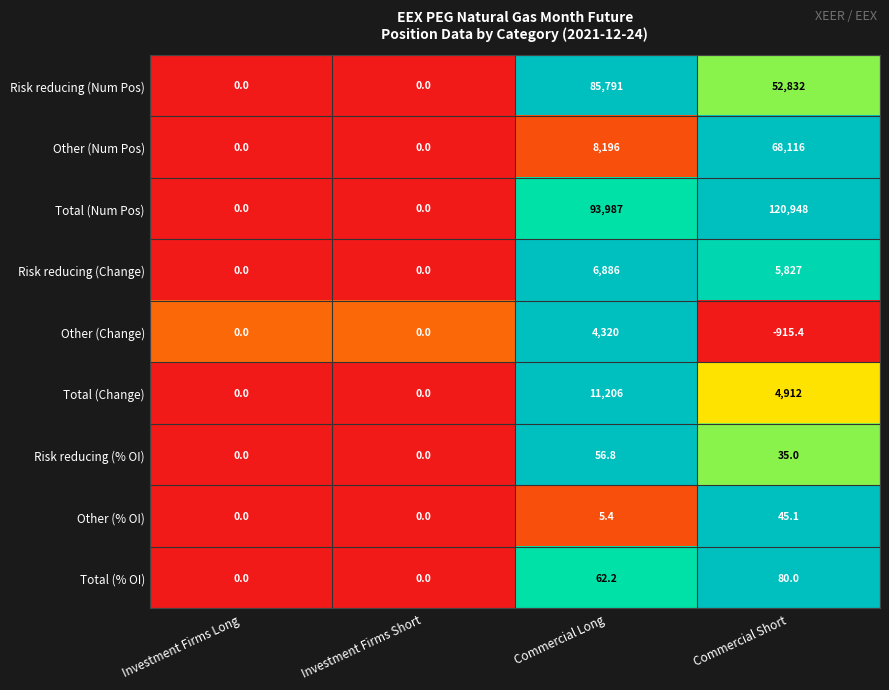

How many distinct data groups are displayed?

9